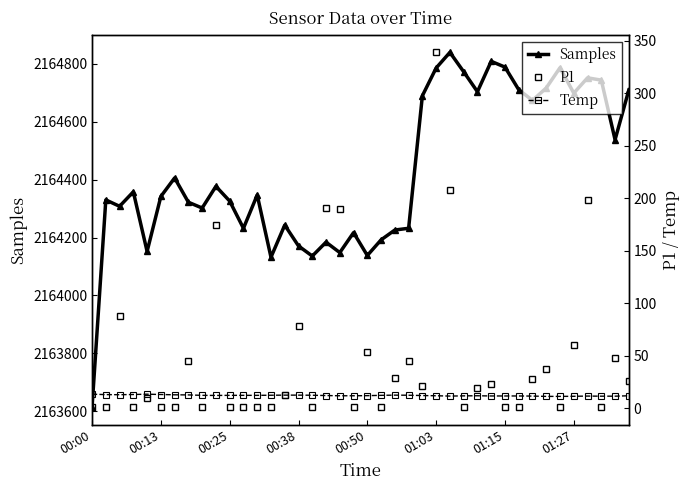

What is the minimum value for Samples?

2163613